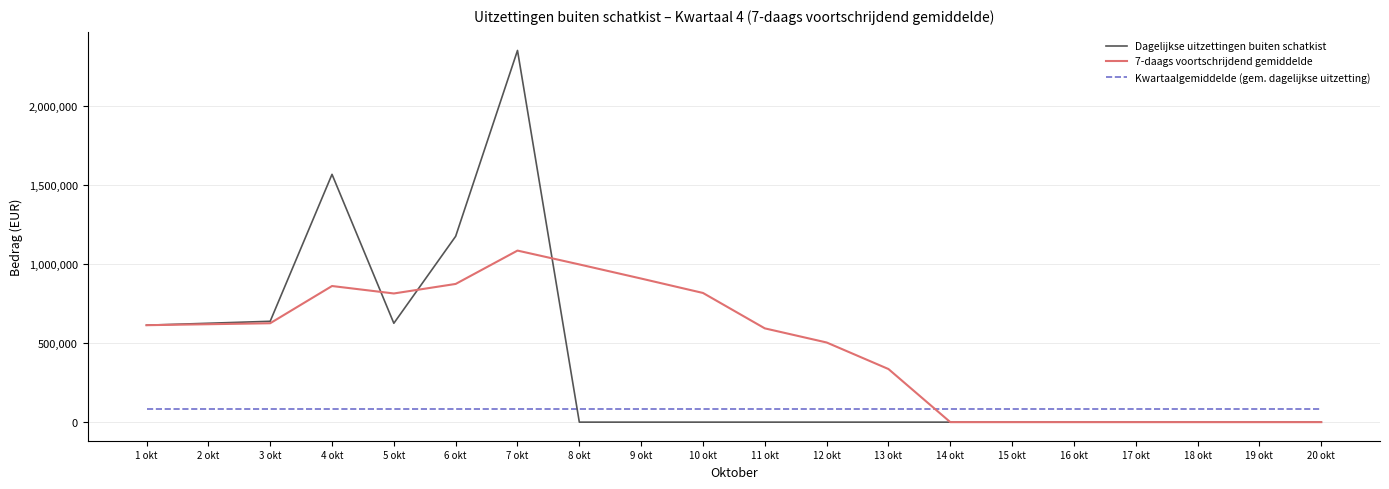

What is the difference between the highest and lowest values at 1 okt?

531322.4